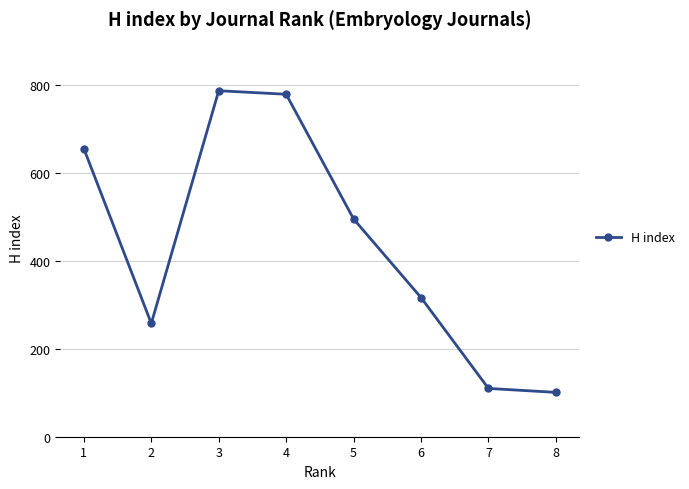

How many data points are less than 496?

4